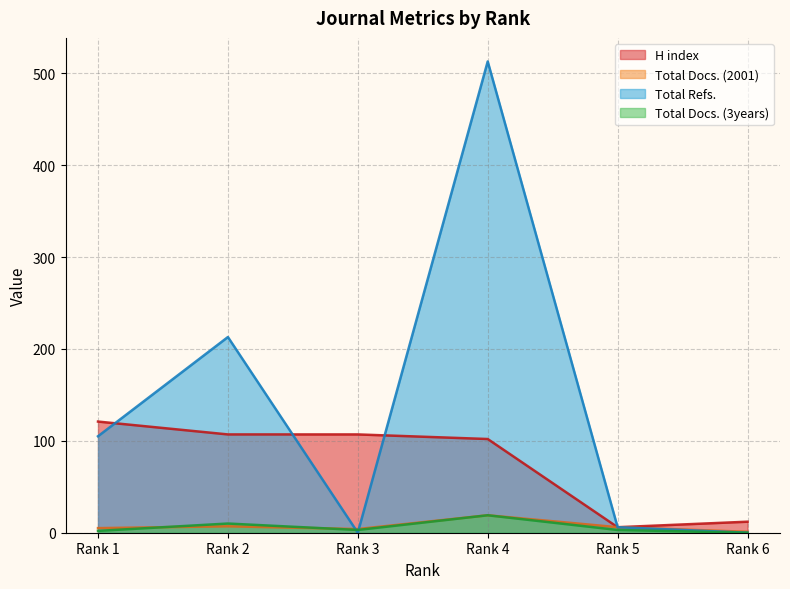

What are all the series names shown in the legend?

H index, Total Docs. (2001), Total Refs., Total Docs. (3years)